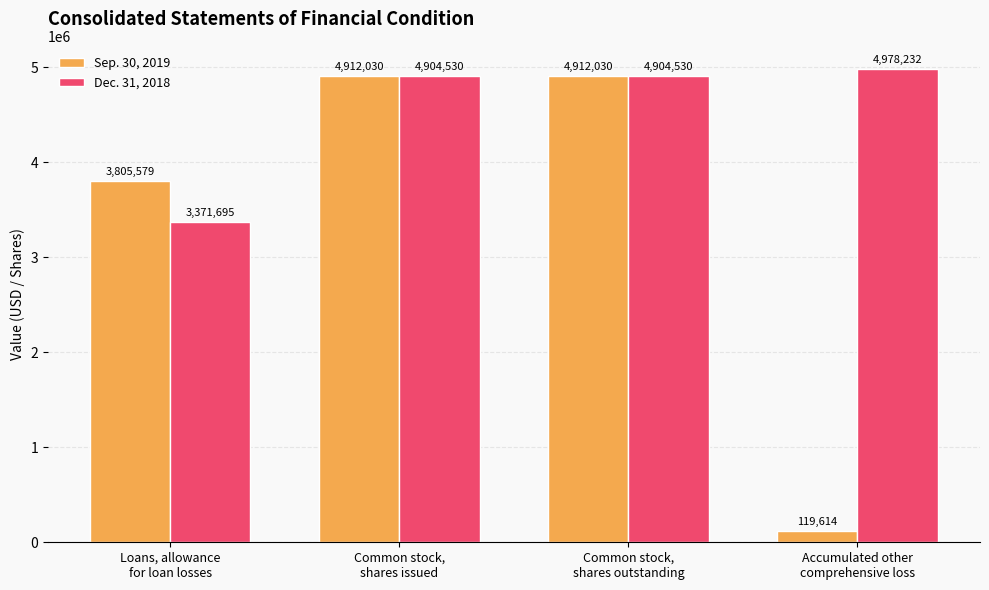

Rank the series by their average value, from highest to lowest.

Dec. 31, 2018, Sep. 30, 2019